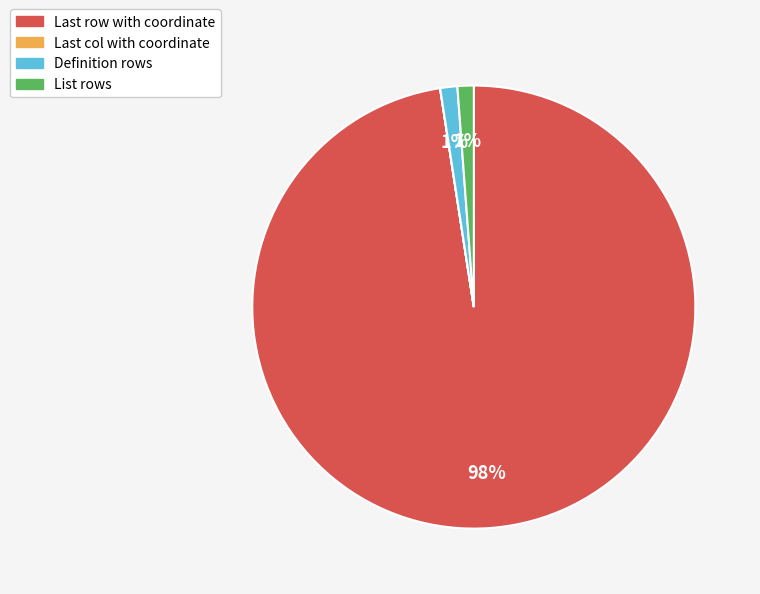

The Definition rows slice represents 1% of the pie. True or false?

True